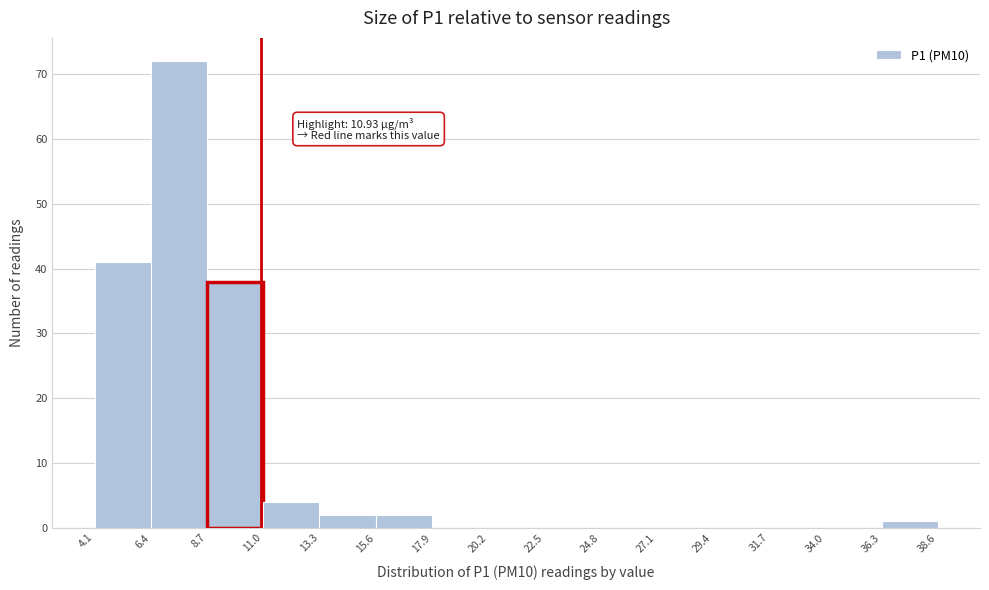

Over which range of the x-axis is the bar tallest?

6.4 to 8.7